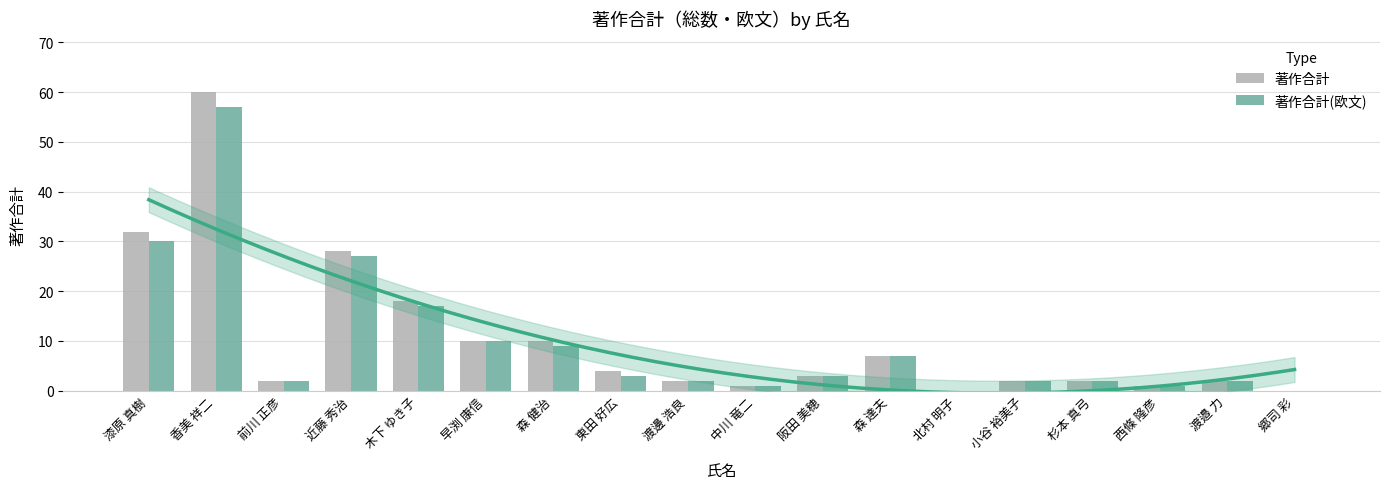

What is the value of the 著作合計 bar at the 15th from the left?

2